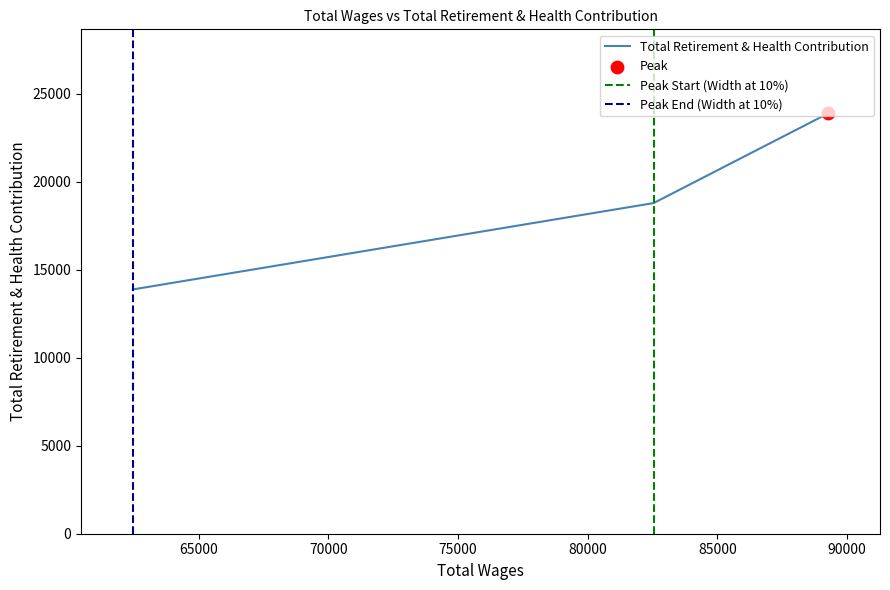

What is the ratio of the value at 82542.0 to the value at 89268.0?

0.8